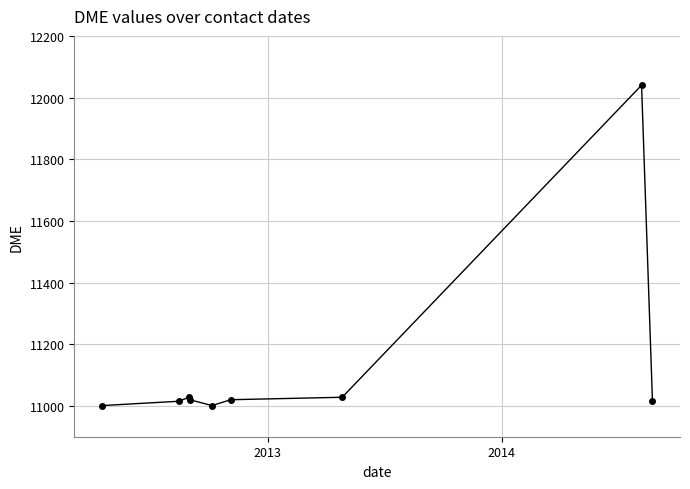

How many series are shown in this chart?

1